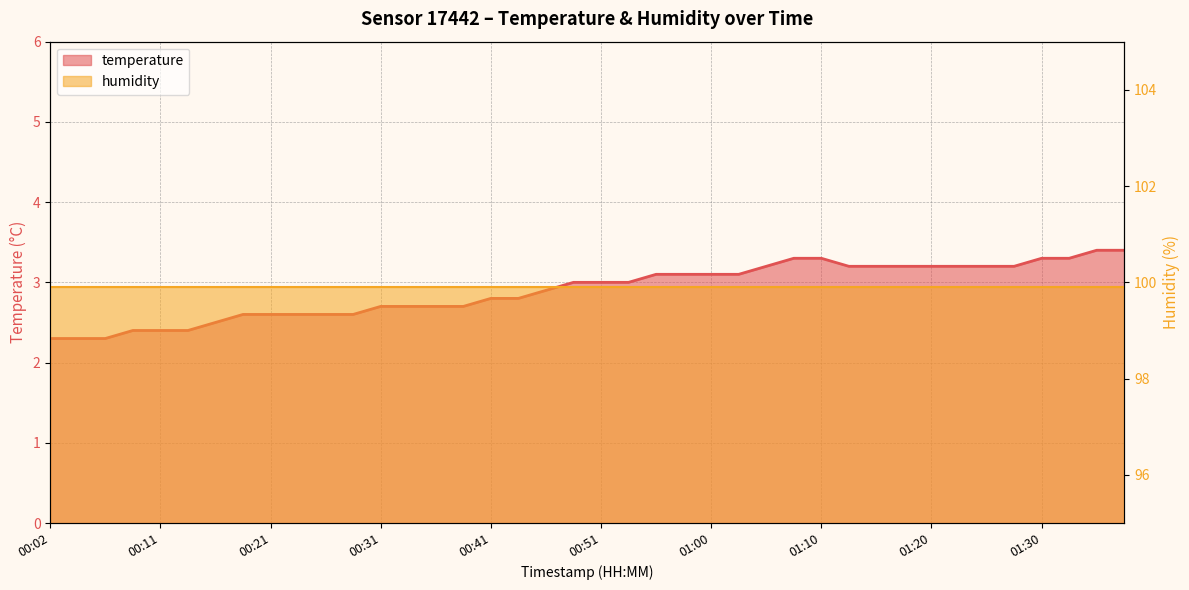

How many data points are less than 3?

19